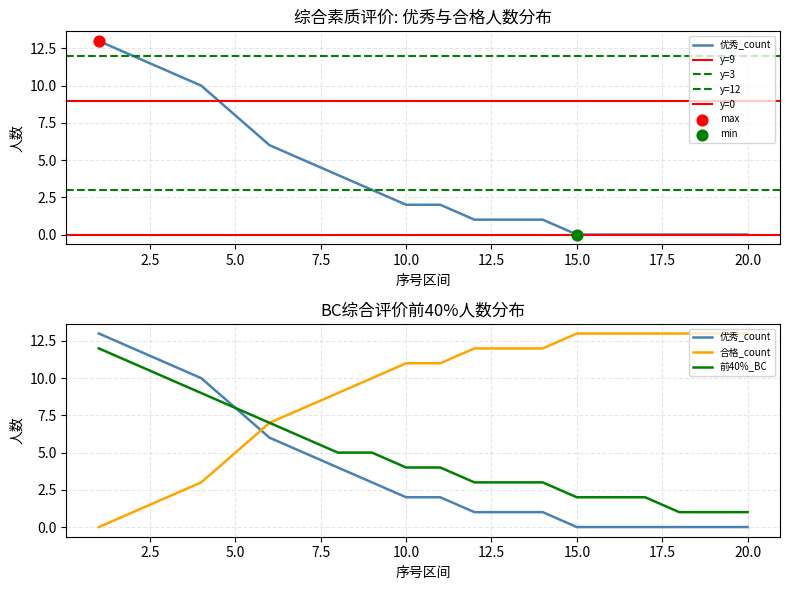

What is the total value across all series at 3?

32